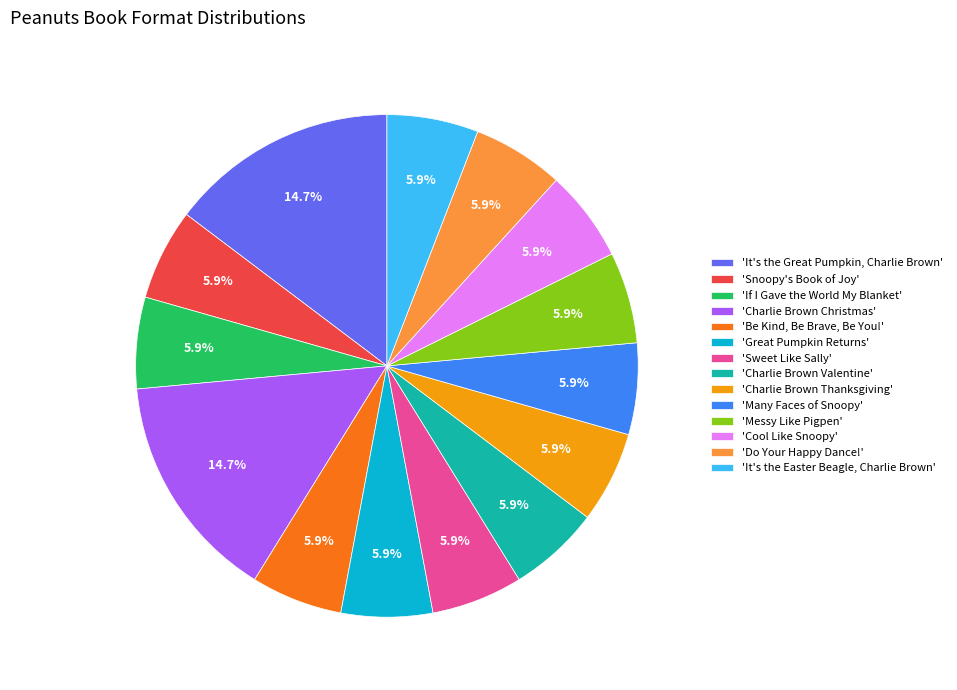

Which has a higher value, 'It's the Great Pumpkin, Charlie Brown' or 'Be Kind, Be Brave, Be You!'?

'It's the Great Pumpkin, Charlie Brown'